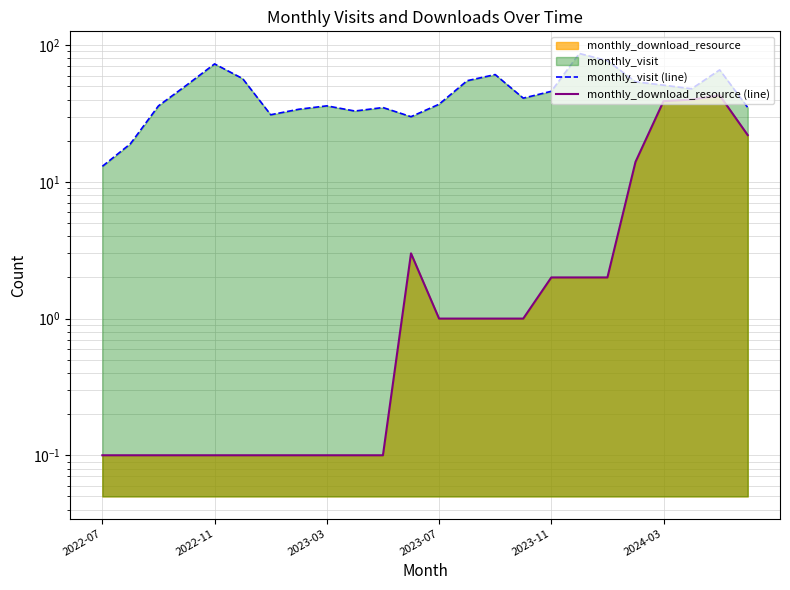

True or false: monthly_visit (line) has more than 2 interior local peaks.

True